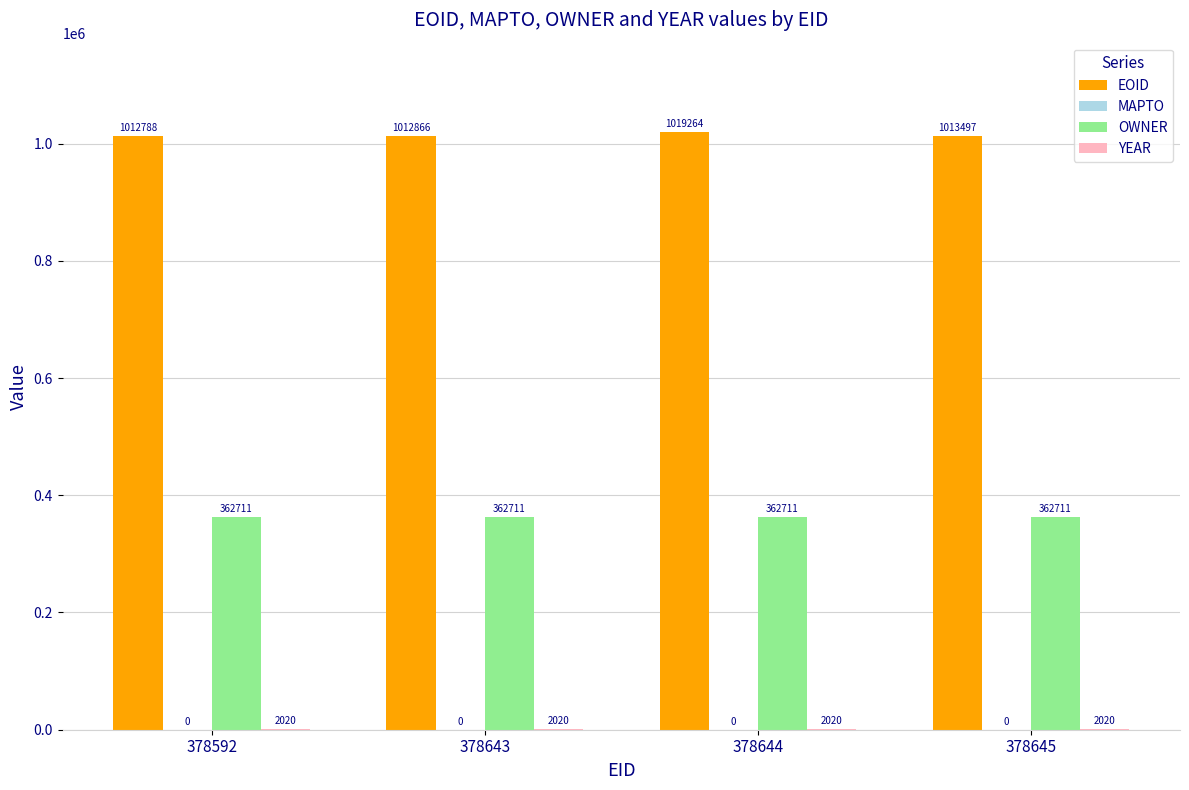

What is the sum of all EOID values?

4058415